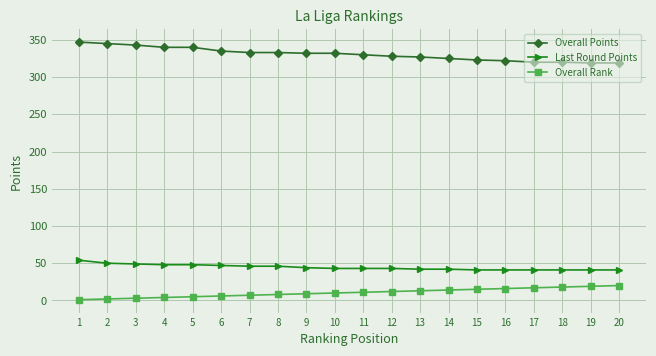

What is the difference between the maximum and minimum values in the Overall Points series?

28